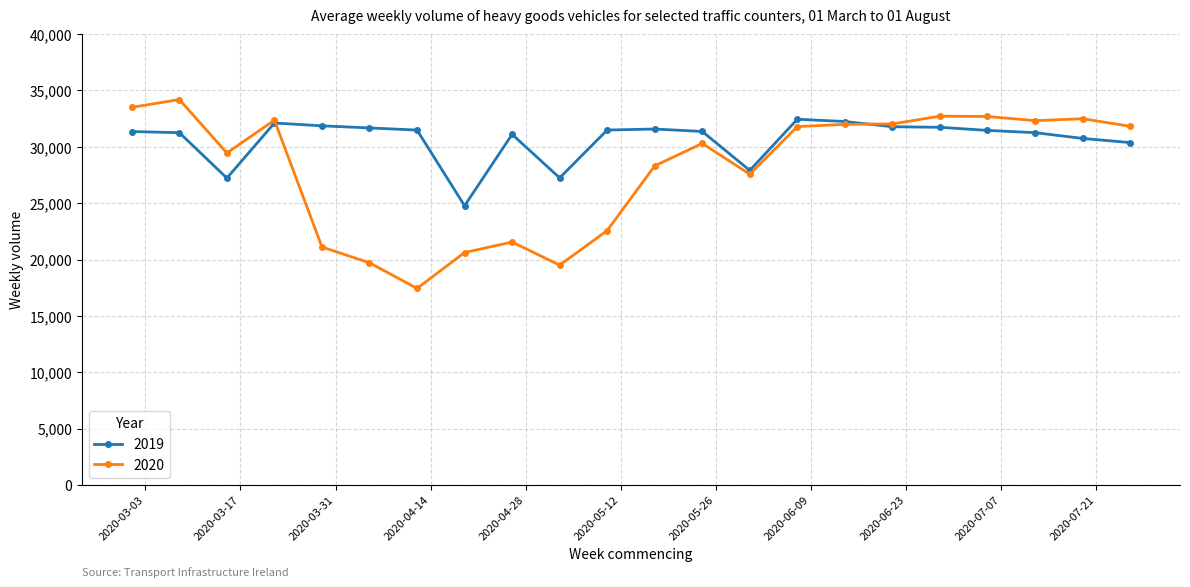

Which series has the largest range (max minus min)?

2020